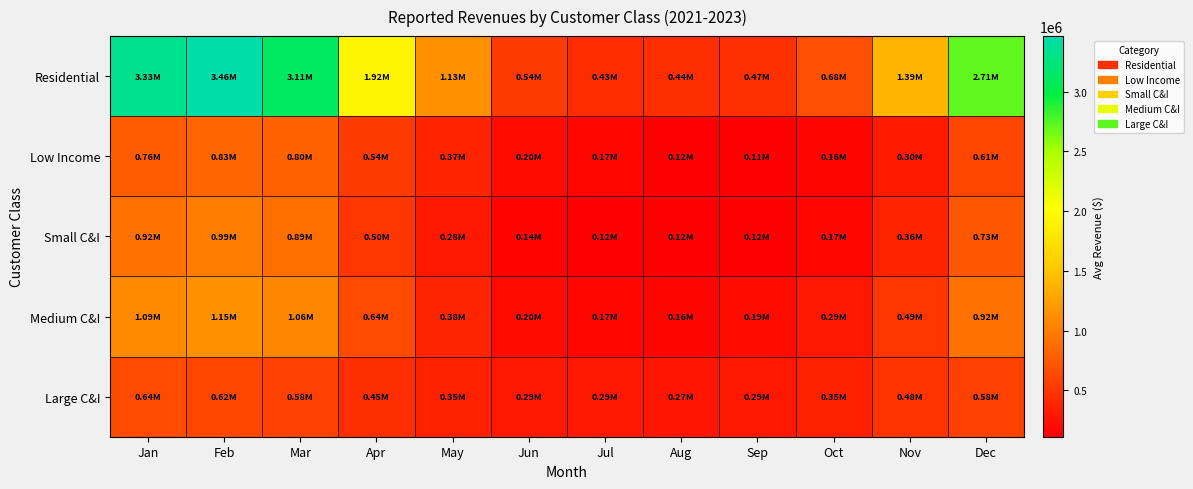

What is the spread (max minus min) of values at Feb?

2842295.2